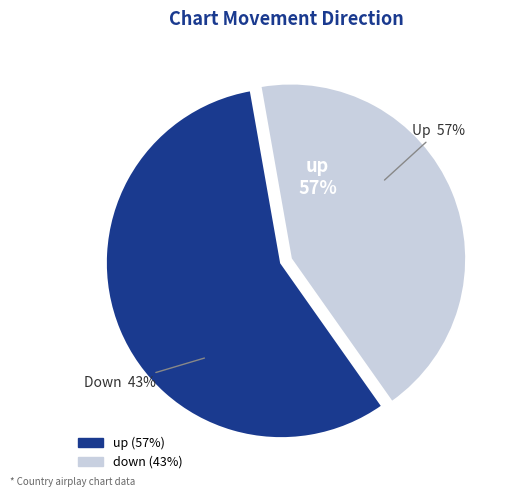

To the nearest percent, what percentage of the pie is down?

43%